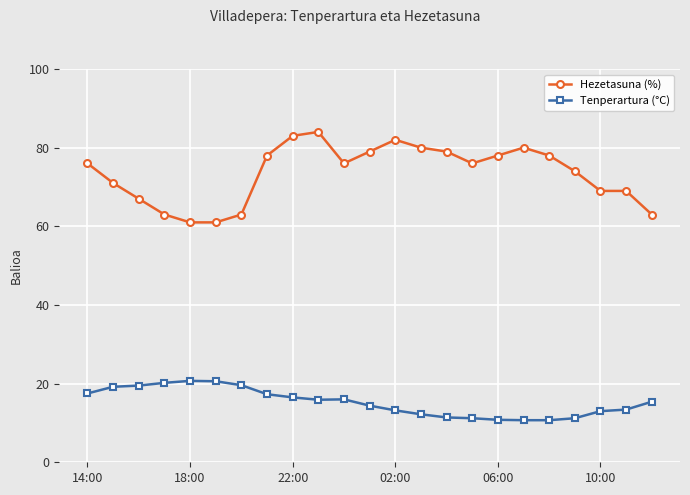

True or false: Tenperartura (°C) and Hezetasuna (%) cross at least once.

False